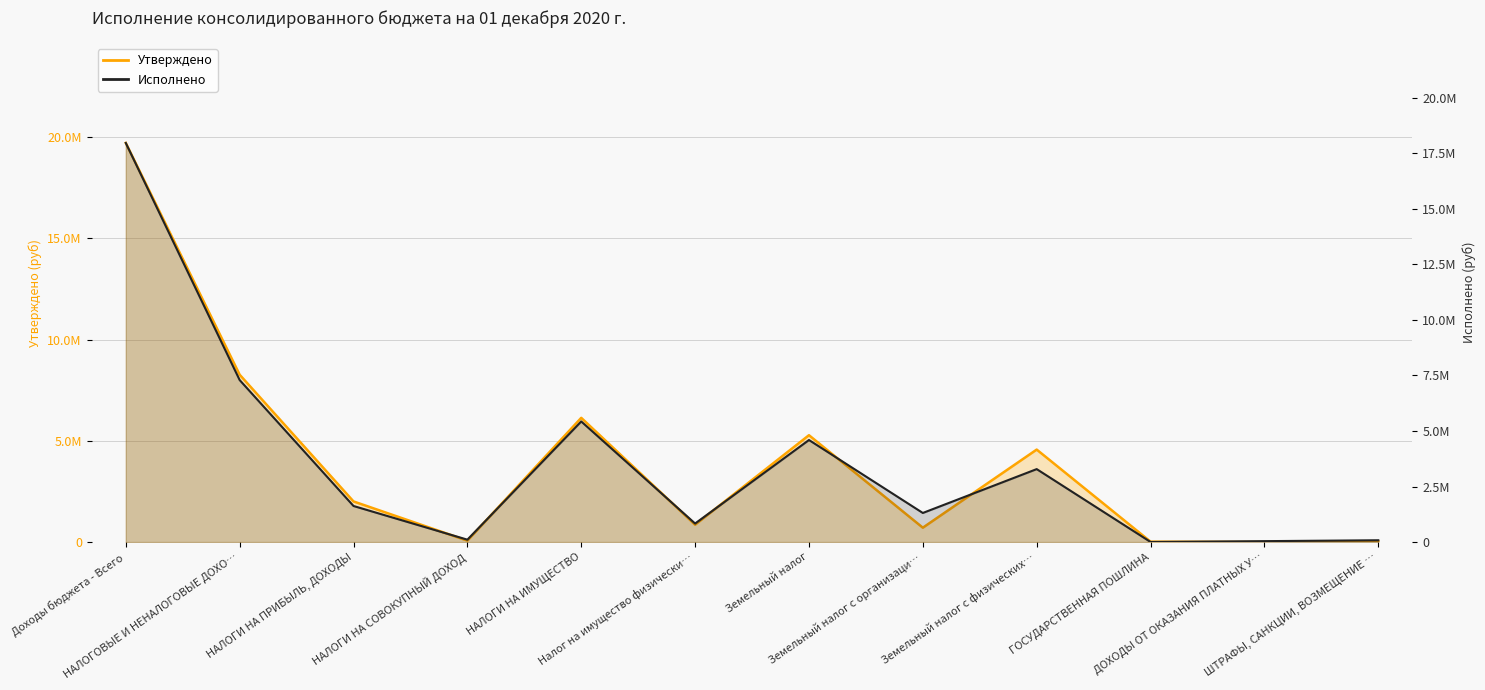

Which series ends up on top after the final intersection of Исполнено and Утверждено?

Исполнено